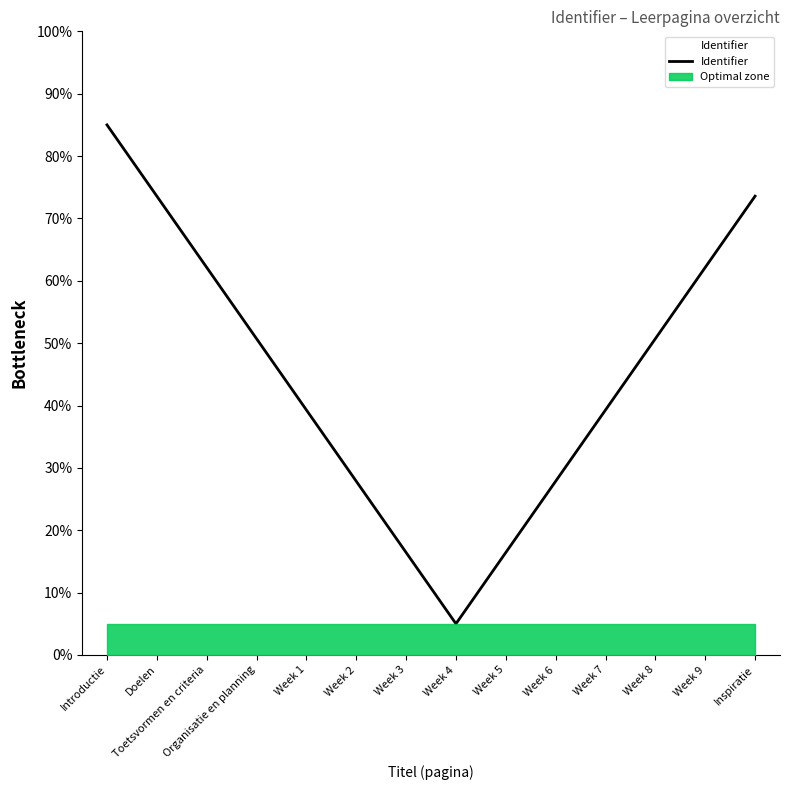

How many values are below 50?

7